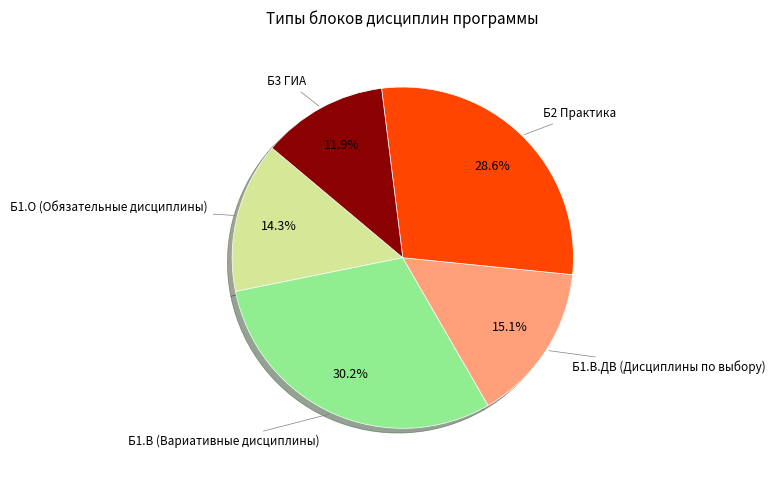

Does any single category account for the majority?

No